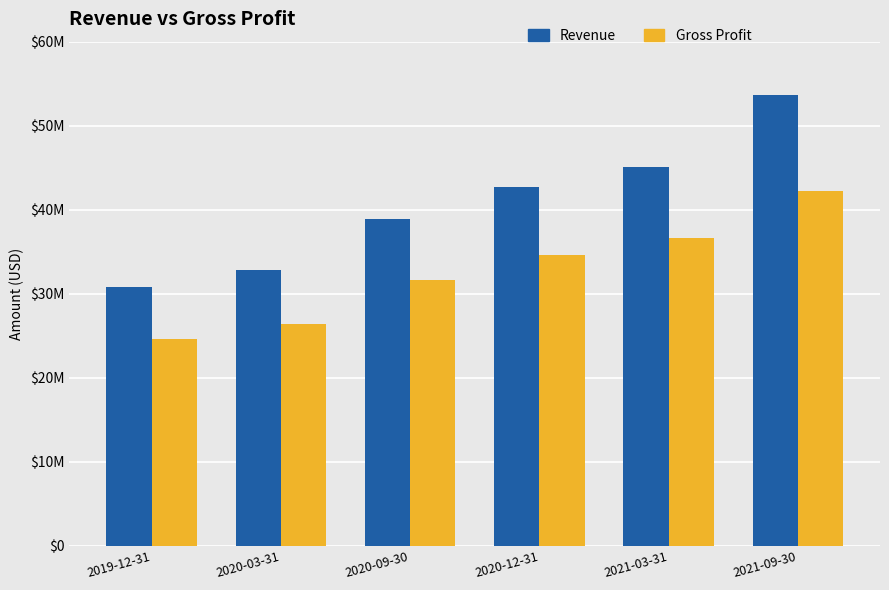

List the series in order of their peak value, highest first.

Revenue, Gross Profit